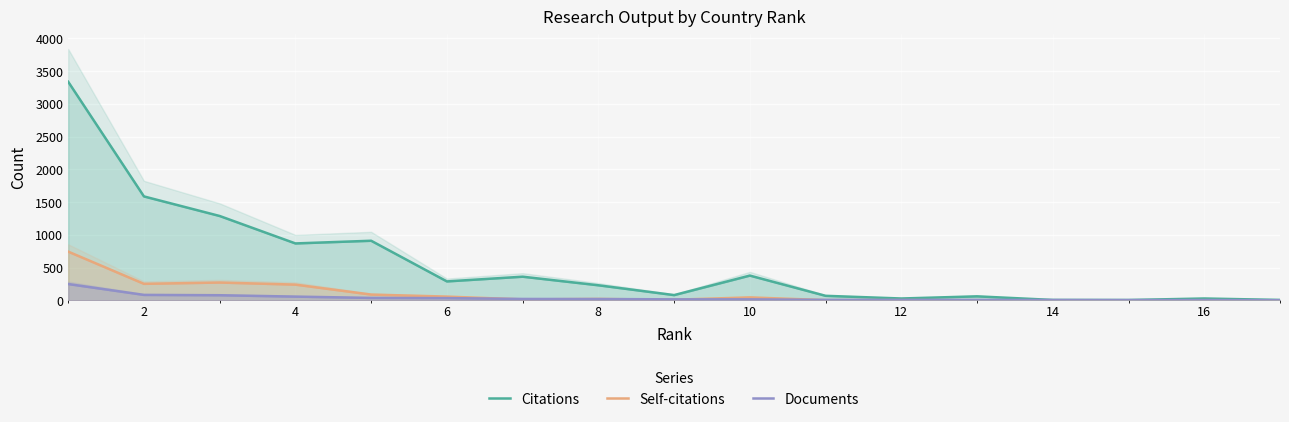

Which series has the widest spread of values?

Citations